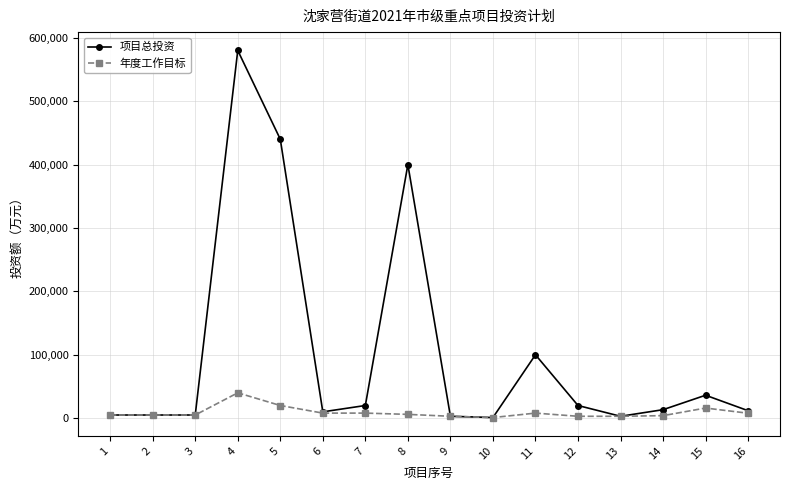

True or false: 项目总投资 has more than 1 interior local peaks.

True